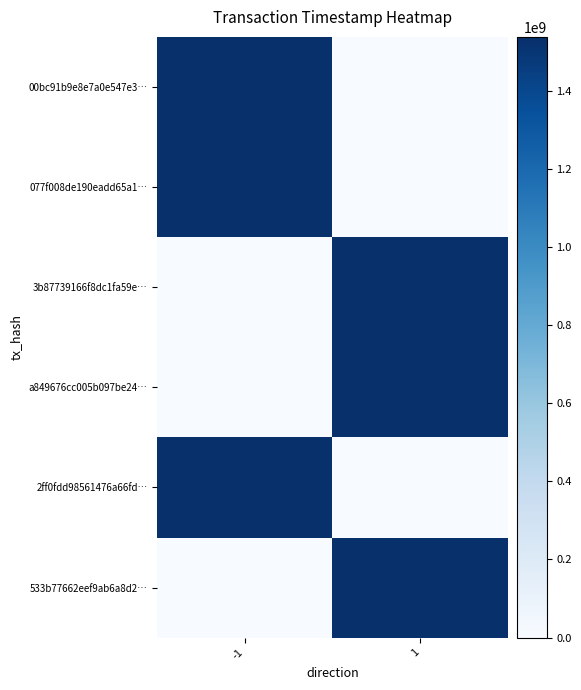

Reading left to right, extract all data points from this chart.

00bc91b9e8e7a0e547e3…: -1=1538151186	1=0
077f008de190eadd65a1…: -1=1537280563	1=0
3b87739166f8dc1fa59e…: -1=0	1=1536972894
a849676cc005b097be24…: -1=0	1=1536846220
2ff0fdd98561476a66fd…: -1=1536845990	1=0
533b77662eef9ab6a8d2…: -1=0	1=1536845922